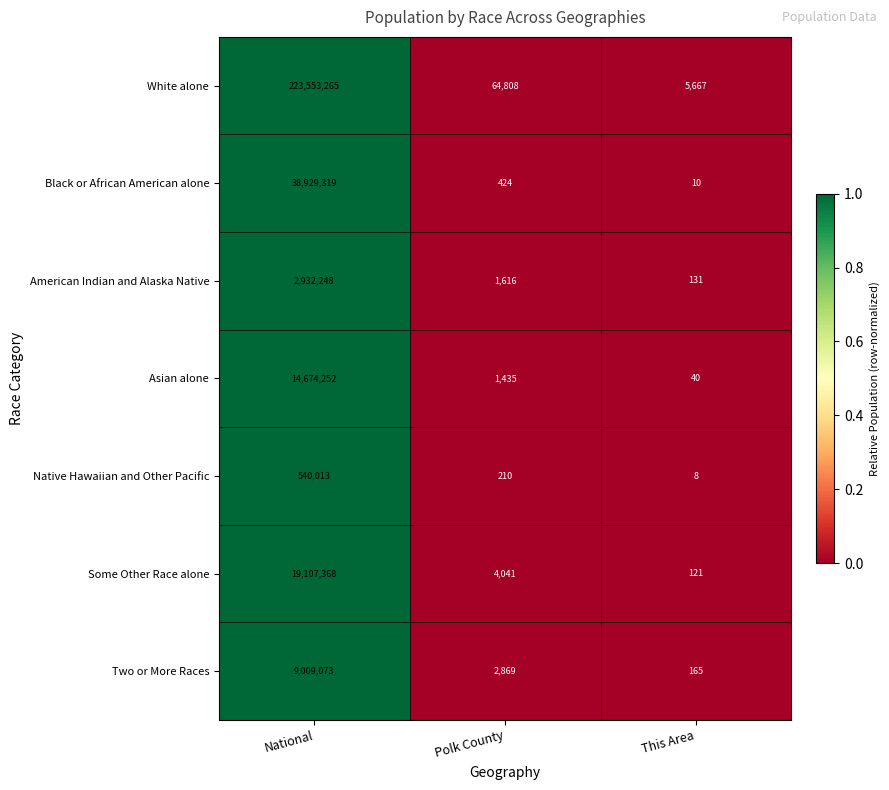

Reading left to right, extract all data points from this chart.

White alone: 223553265	64808	5667
Black or African American alone: 38929319	424	10
American Indian and Alaska Native: 2932248	1616	131
Asian alone: 14674252	1435	40
Native Hawaiian and Other Pacific: 540013	210	8
Some Other Race alone: 19107368	4041	121
Two or More Races: 9009073	2869	165